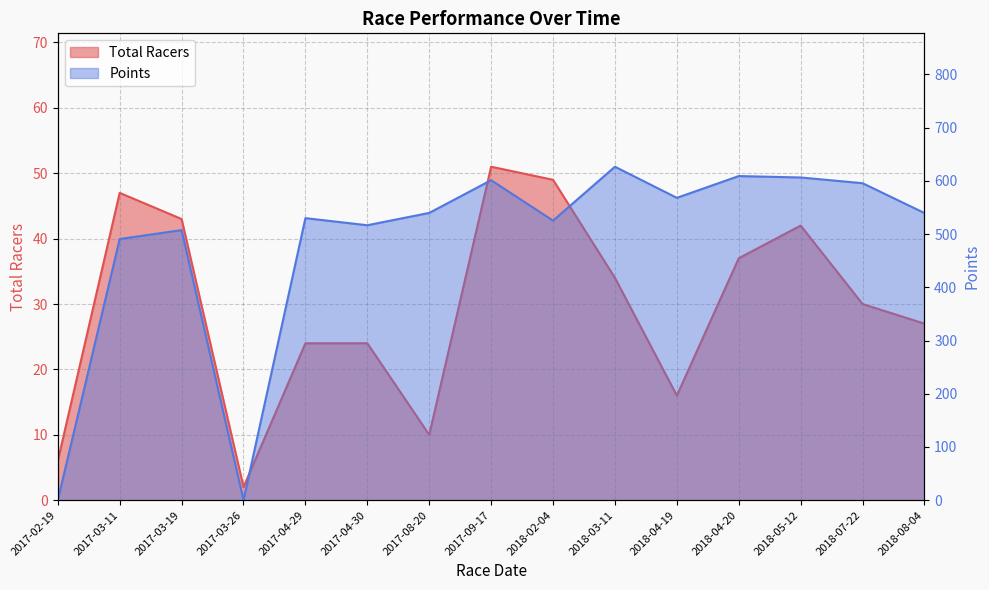

At which label is Total Racers closest to 26?

2018-08-04